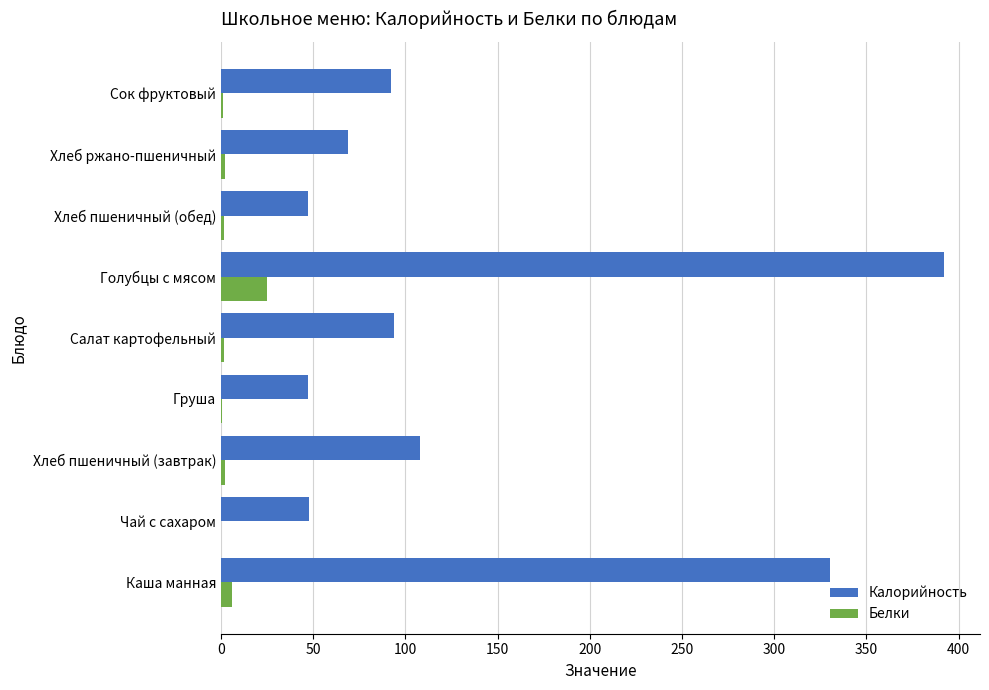

What is the sum of all Белки values?

40.3